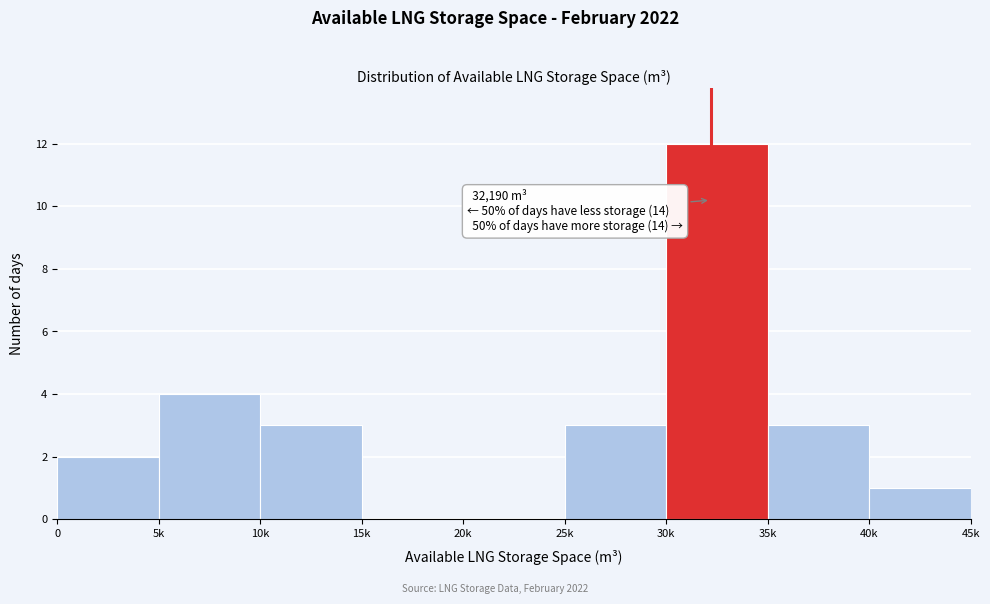

Reading left to right, what are all the values shown in this chart?

0=2	5k=4	10k=3	15k=0	20k=0	25k=3	30k=12	35k=3	40k=1